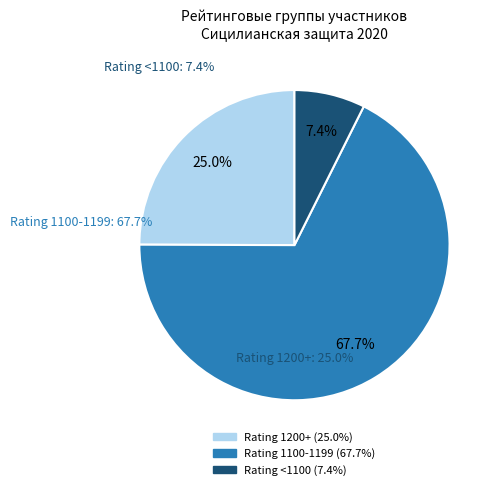

To the nearest percent, what is the average slice percentage?

33%